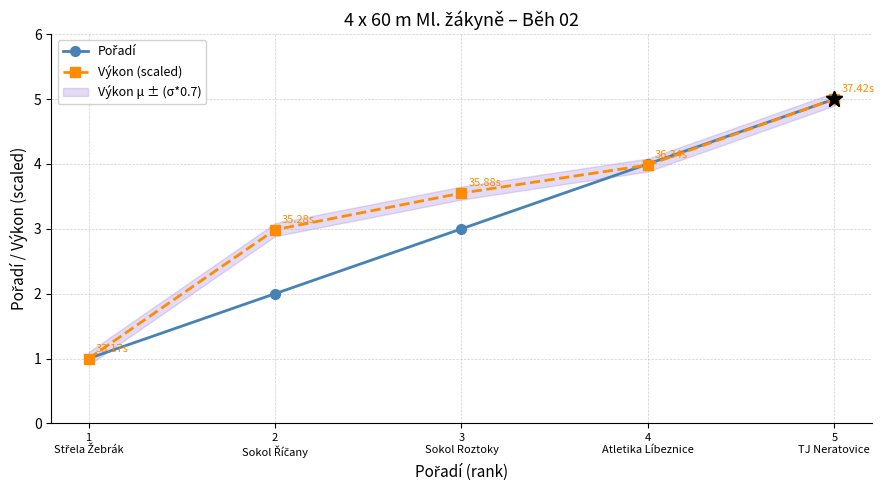

True or false: Pořadí has a value of 5.0 at 5
TJ Neratovice.

True